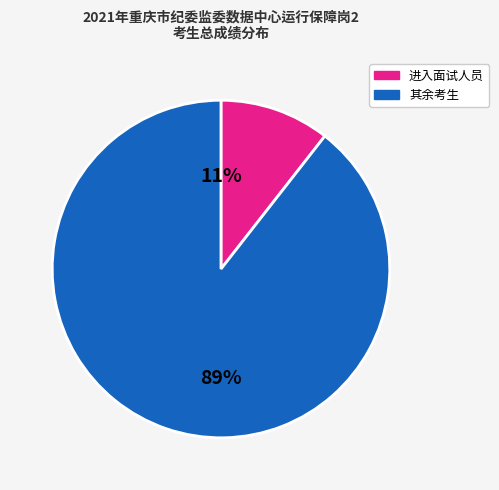

To the nearest percent, what is the average slice percentage?

50%